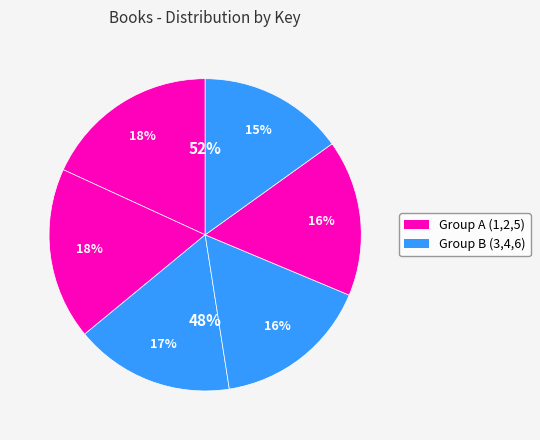

Does any single category account for the majority?

No